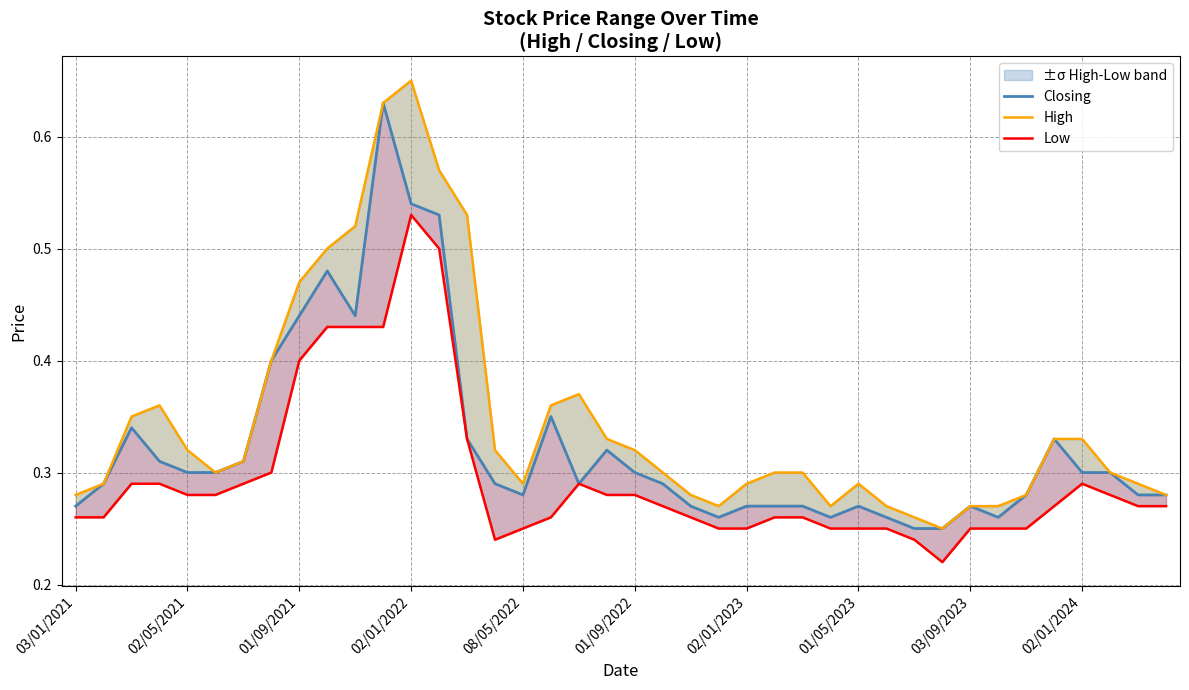

Which series changed the most between 10 and 16?

High